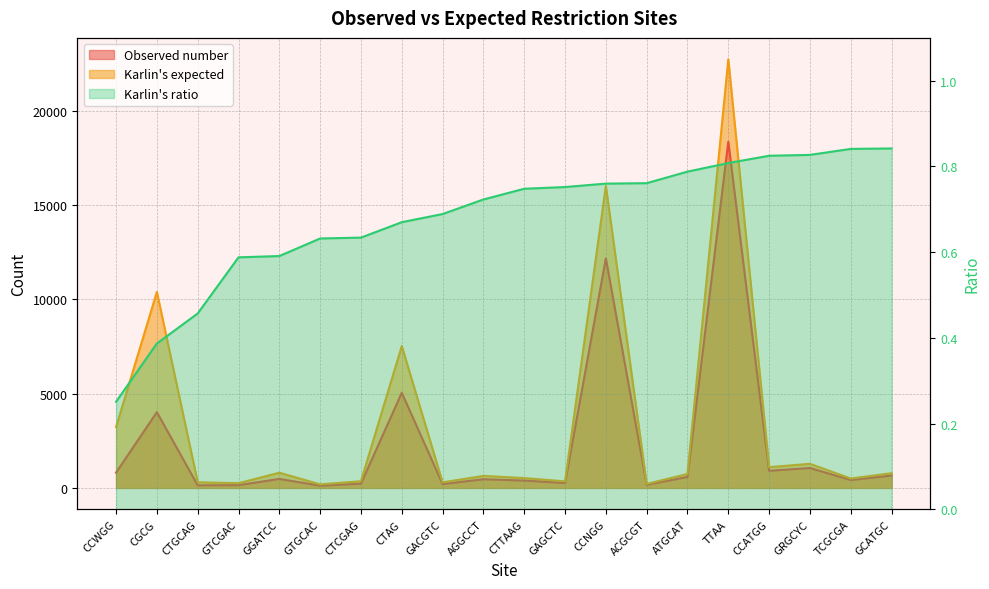

At which category does Karlin's expected reach its first local peak?

CGCG